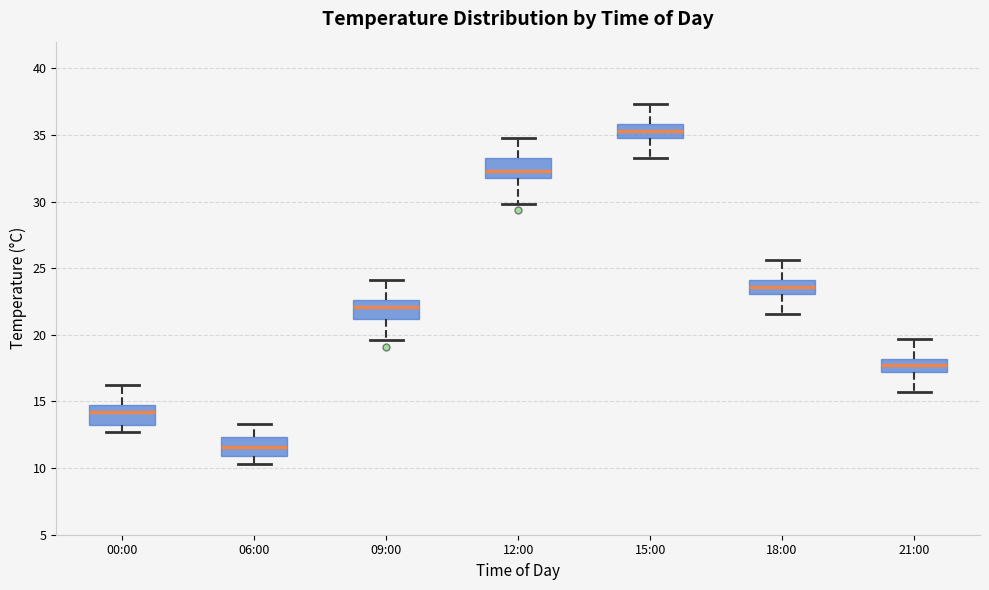

Reading left to right, transcribe this box plot: for each box, give where its median line is, the range the box spans, and where its two whiskers end, as read against the y-axis. The values are not printed on the chart, so give them approximately, as read against the axis.

00:00: median 14.0, box 13.0 to 14.5, whiskers 12.5 to 16.0
06:00: median 11.5, box 11.0 to 12.5, whiskers 10.5 to 13.5
09:00: median 22.0, box 21.0 to 22.5, whiskers 19.5 to 24.0
12:00: median 32.5, box 32.0 to 33.5, whiskers 30.0 to 35.0
15:00: median 35.5, box 35.0 to 36.0, whiskers 33.5 to 37.5
18:00: median 23.5, box 23.0 to 24.0, whiskers 21.5 to 25.5
21:00: median 17.5, box 17.0 to 18.0, whiskers 15.5 to 19.5